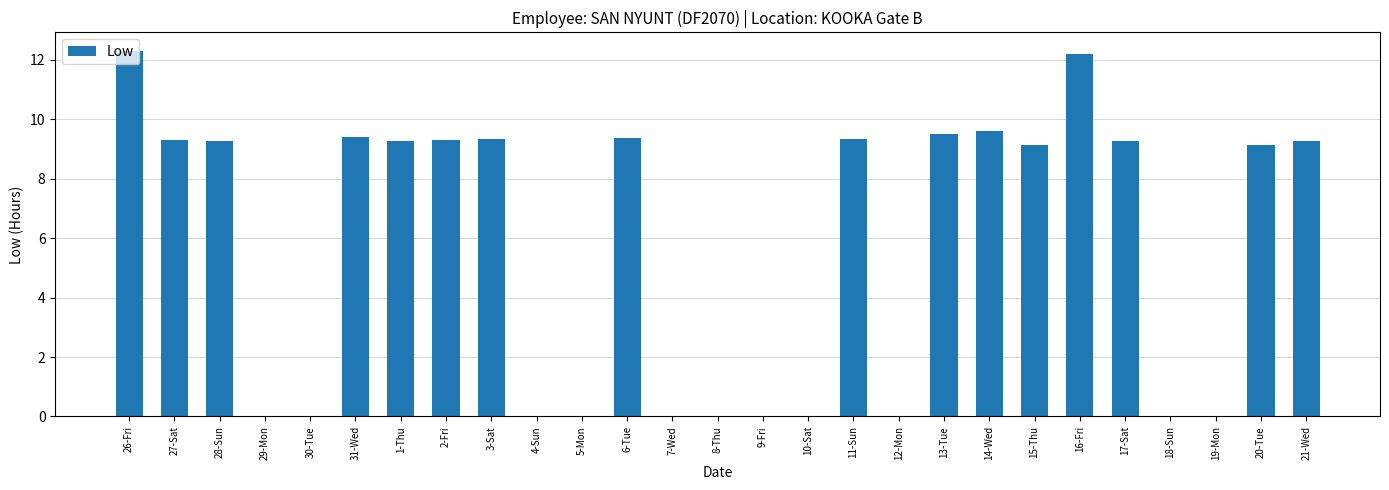

True or false: the data shows 9.6 at 14-Wed.

True